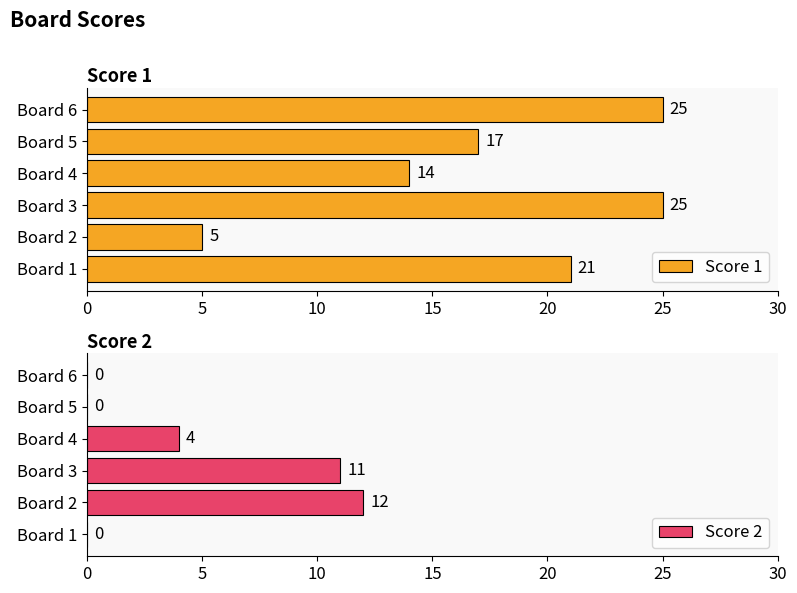

Is it true that Score 2 equals 7 at Board 2?

False